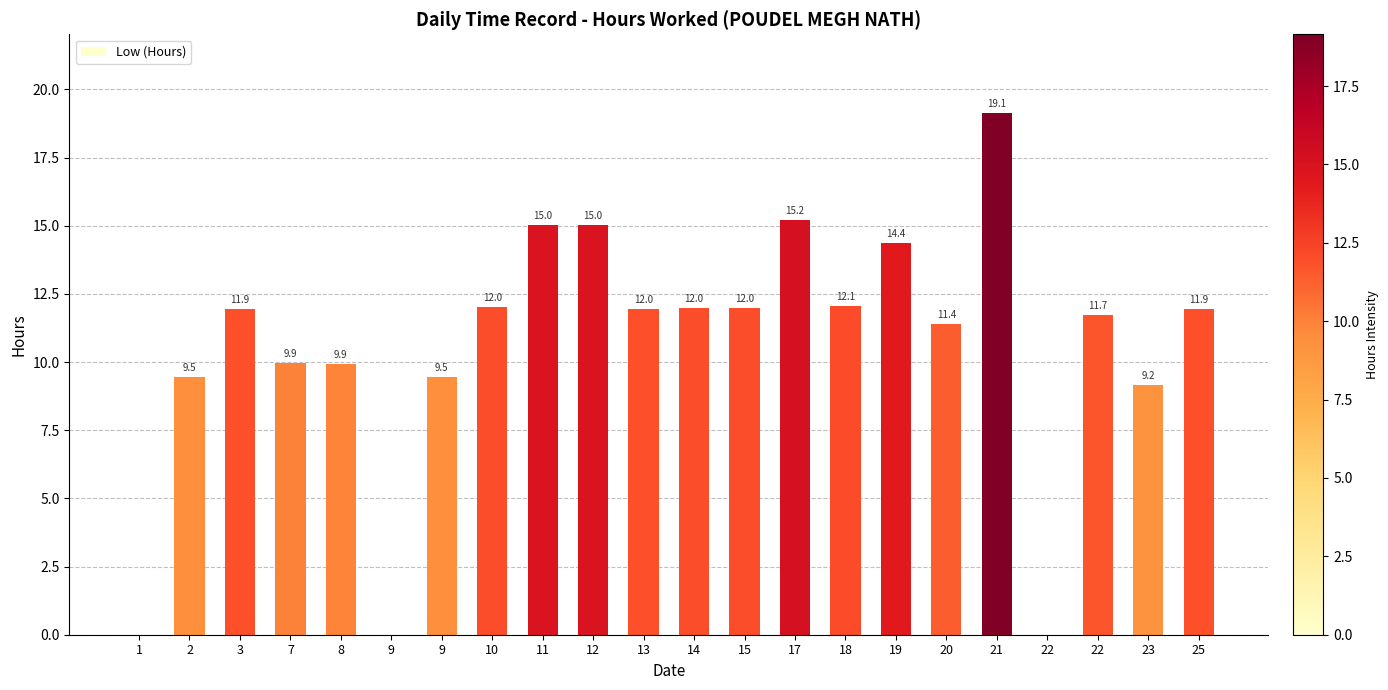

Rank the categories by value from lowest to highest.

1, 9, 22, 23, 2, 9, 8, 7, 20, 22, 3, 25, 13, 15, 14, 10, 18, 19, 11, 12, 17, 21